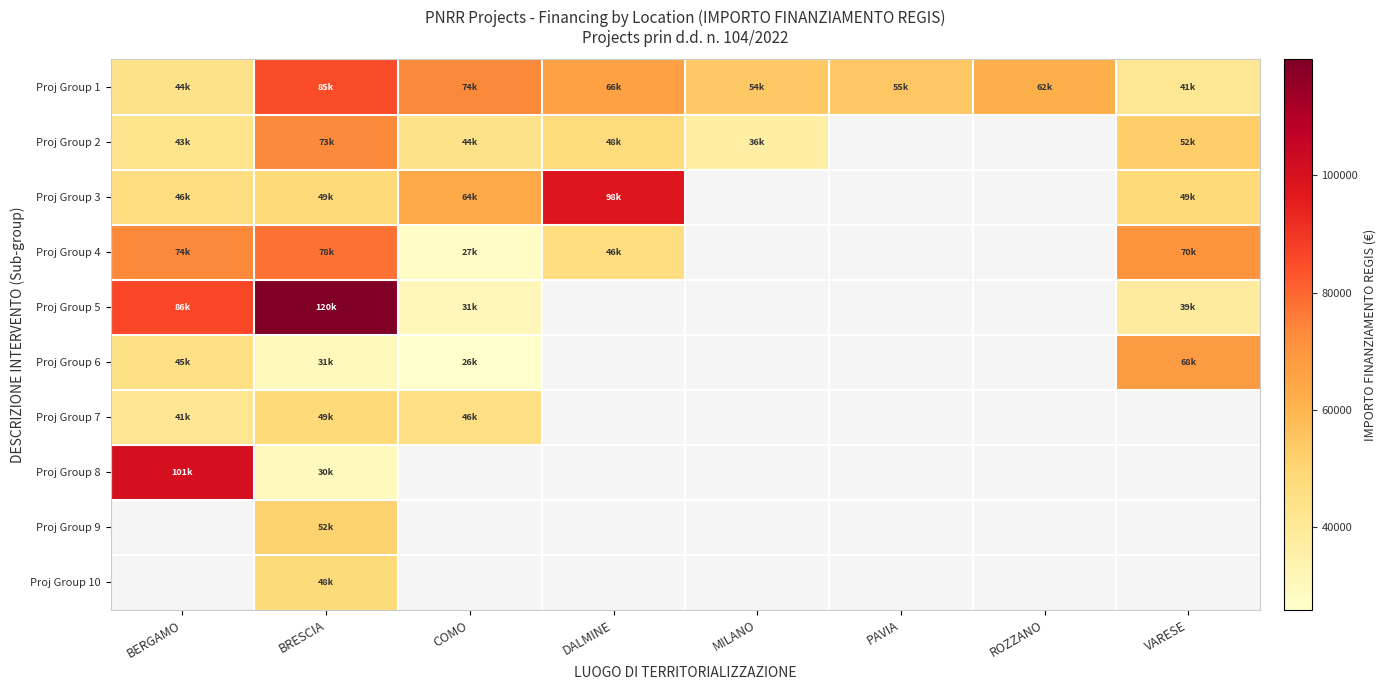

What is the maximum value shown in the chart?

119783.4